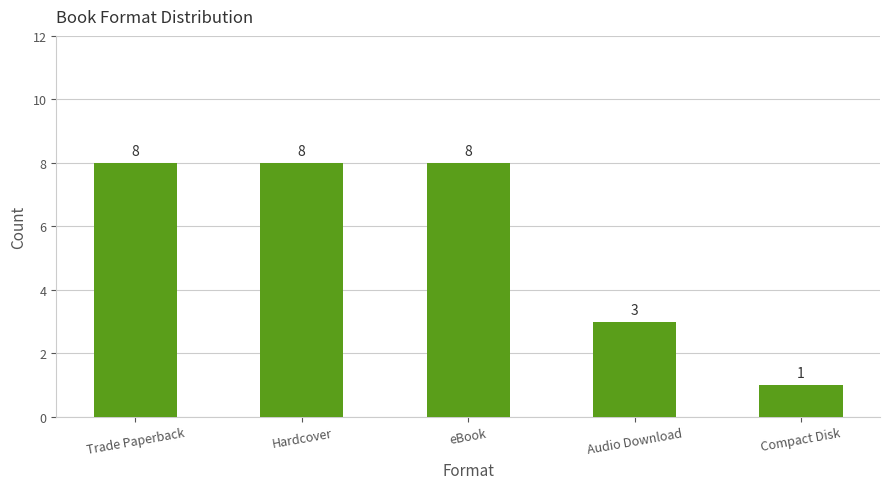

Reading left to right, what are all the values shown in this chart?

Trade Paperback=8	Hardcover=8	eBook=8	Audio Download=3	Compact Disk=1